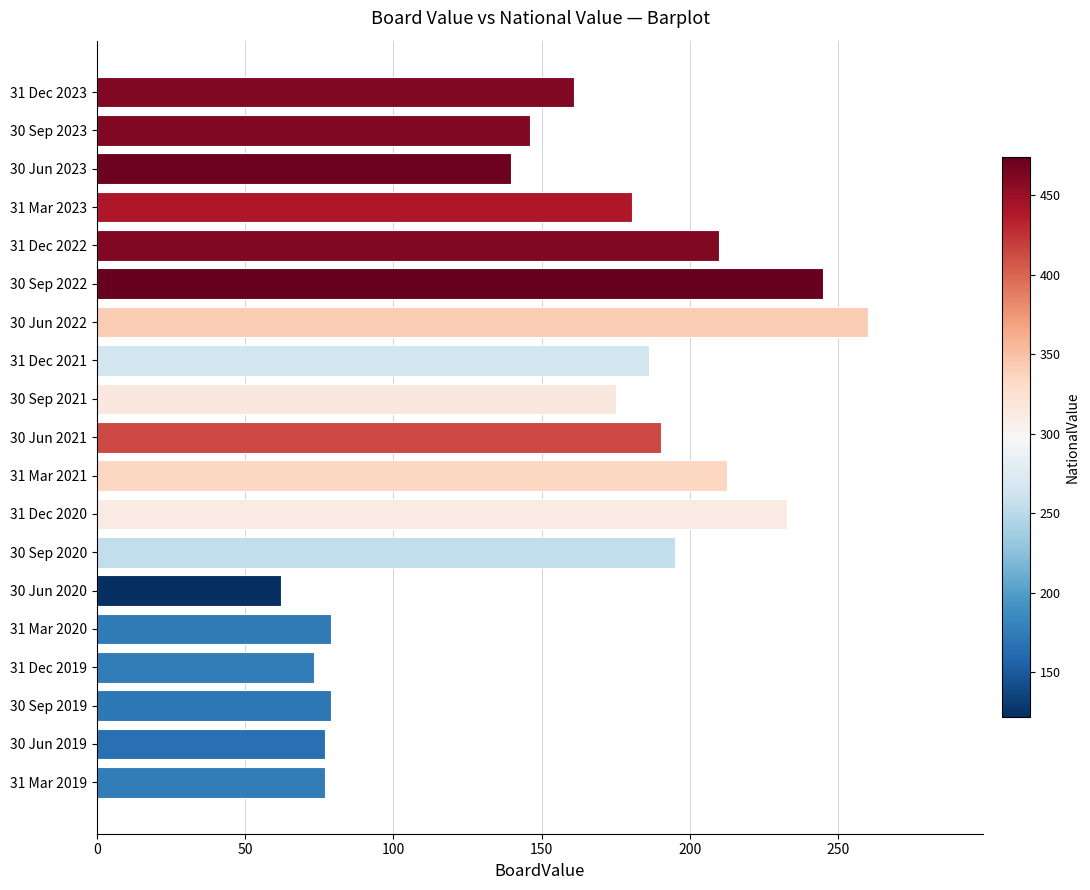

What is the average value?

156.9